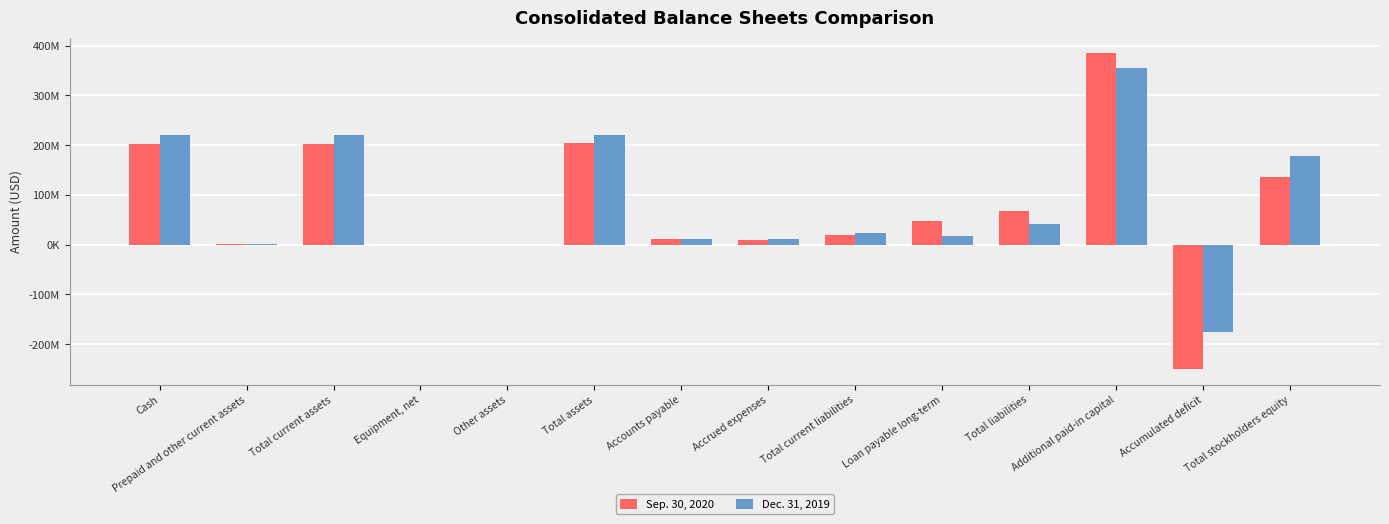

Are the bars grouped side by side (vs. stacked)?

Yes